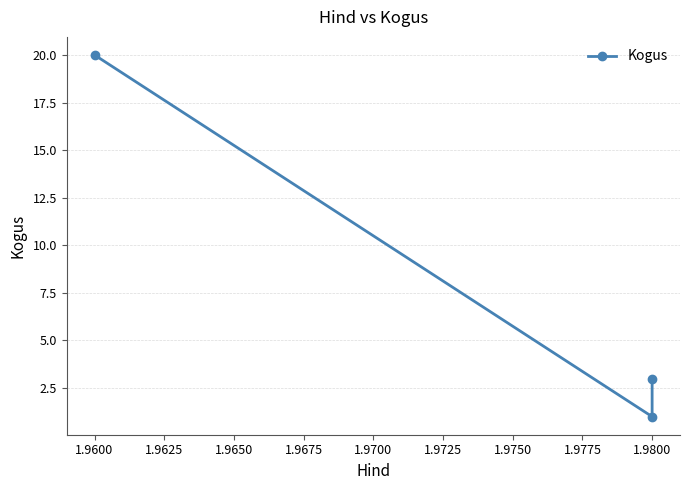

How many lines are shown in the chart?

1